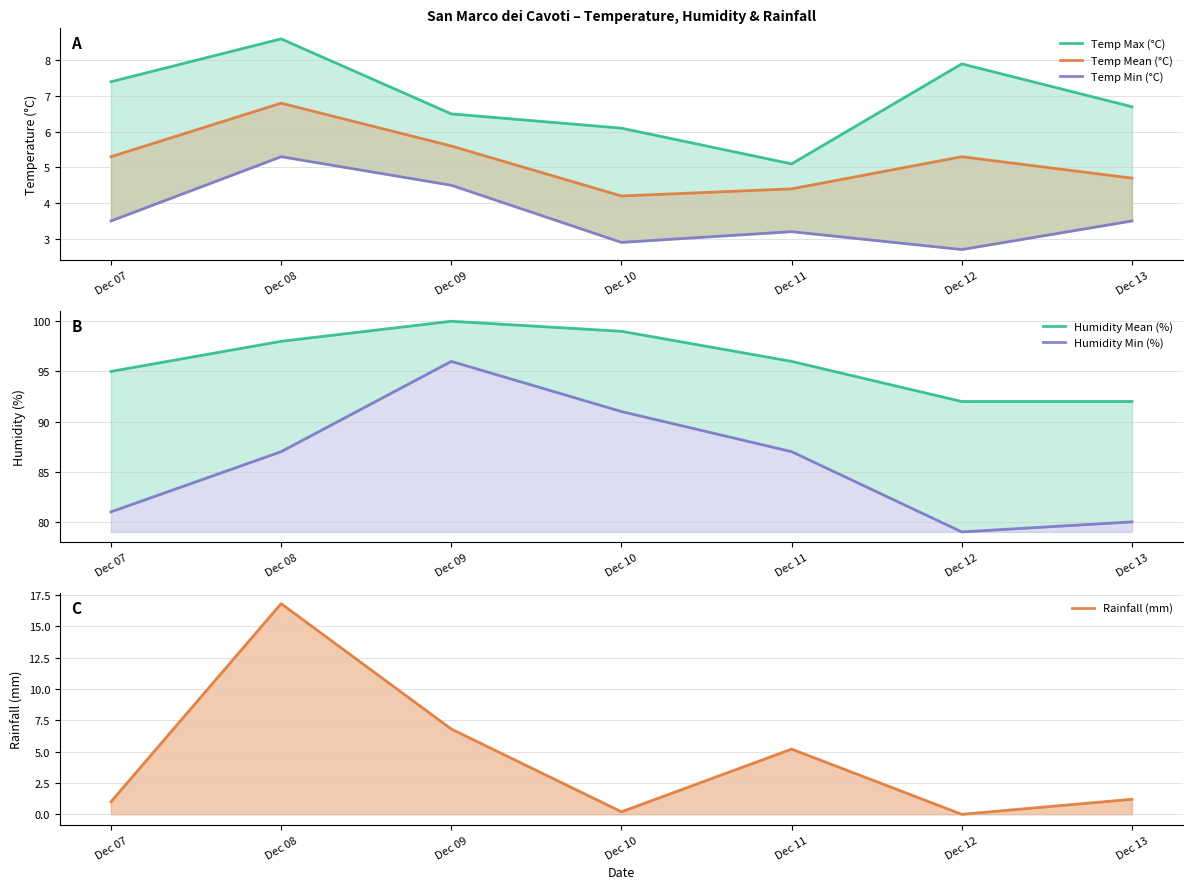

True or false: Humidity Min (%) and Rainfall (mm) cross at least once.

False